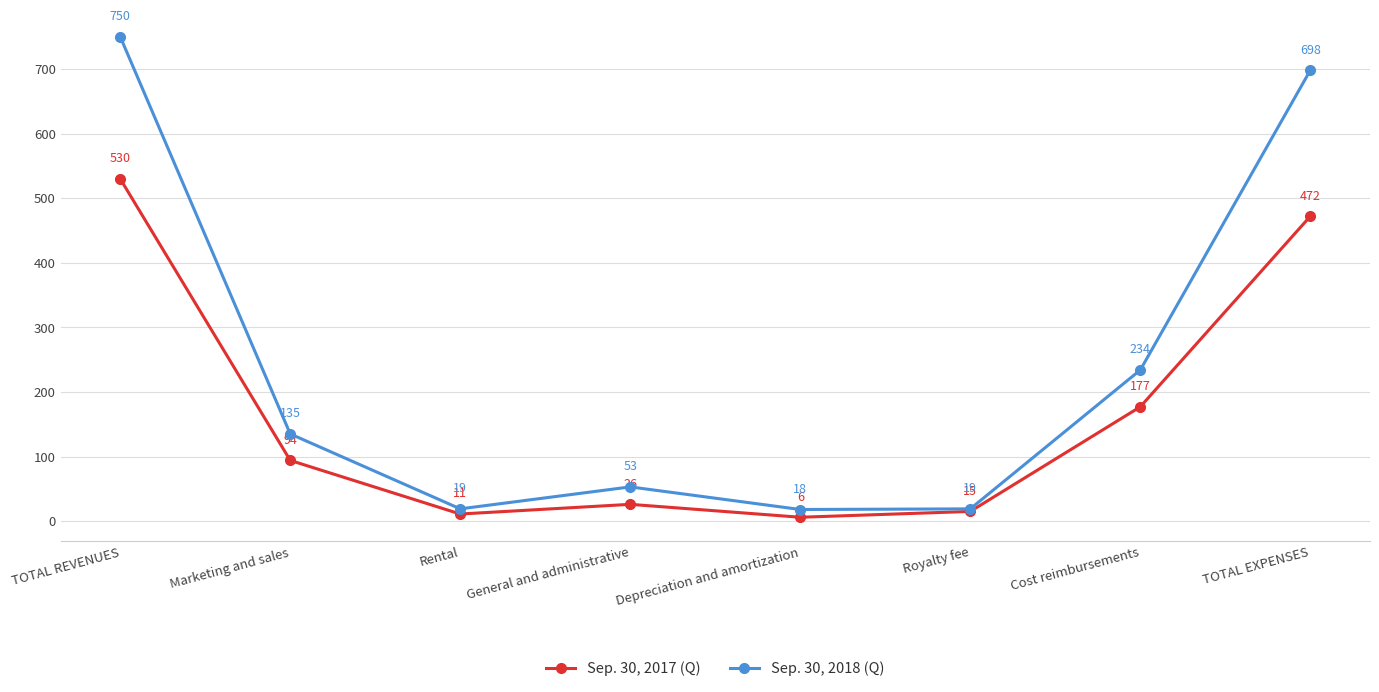

What is the difference between the Sep. 30, 2017 (Q) values at Marketing and sales and Royalty fee?

79